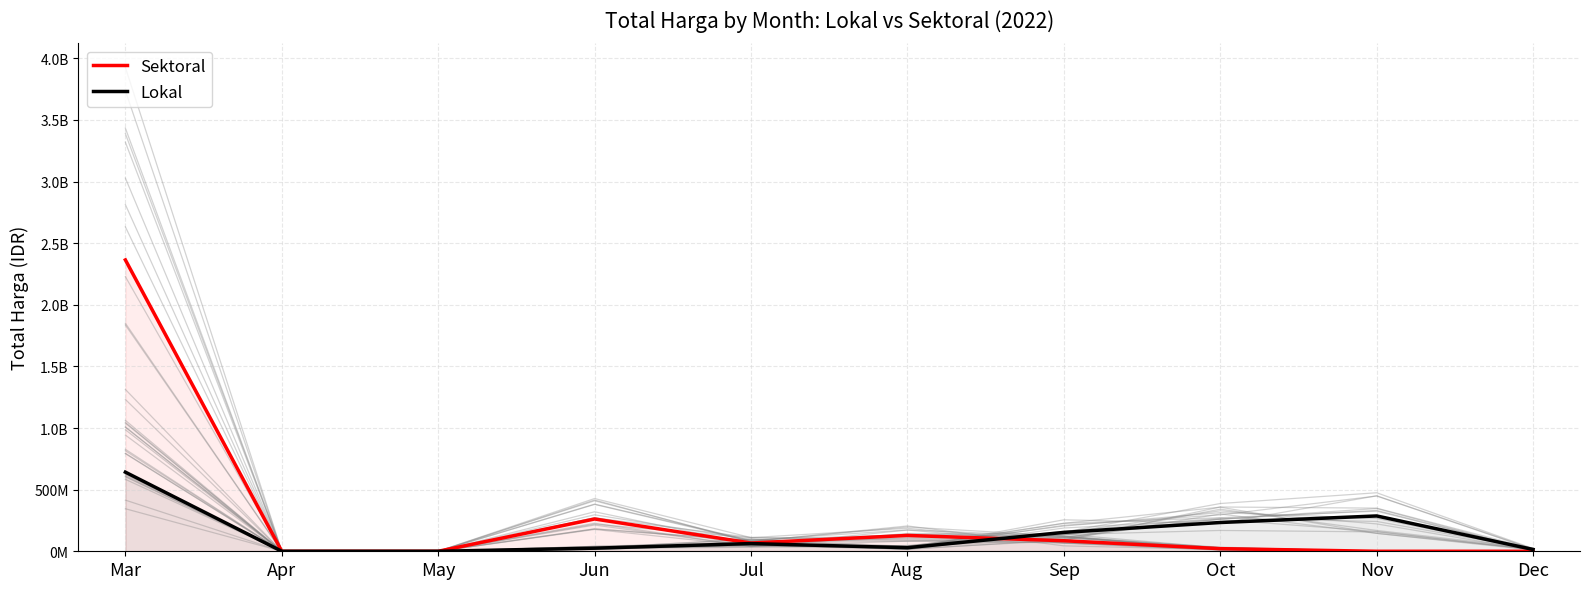

How many lines are shown in the chart?

2